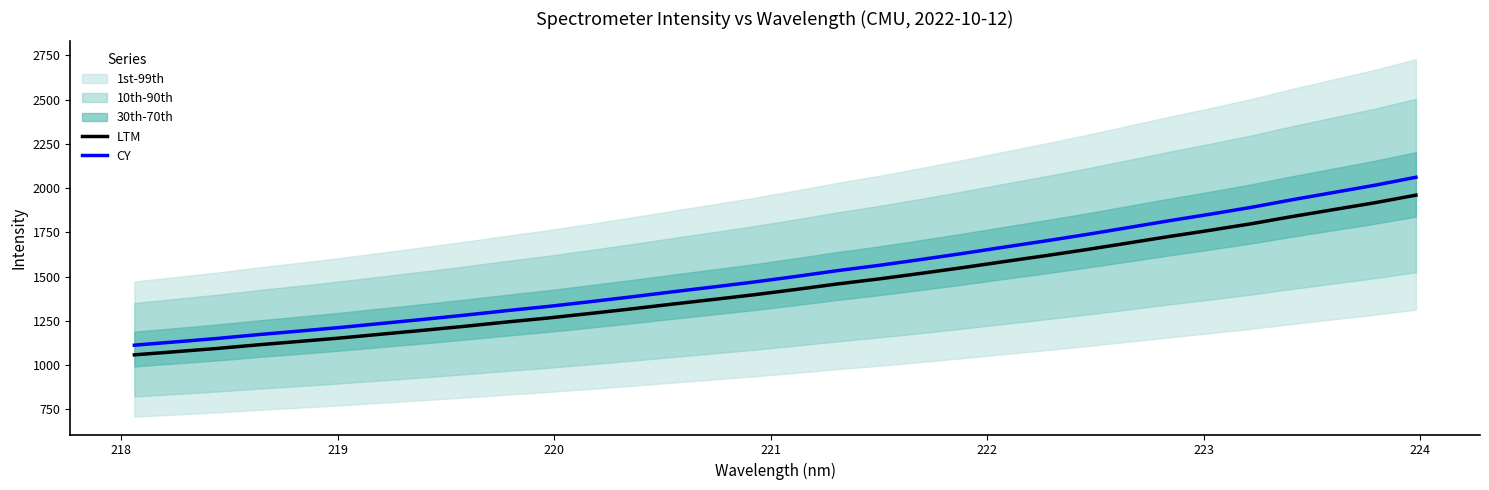

What is the minimum value for CY?

1112.8